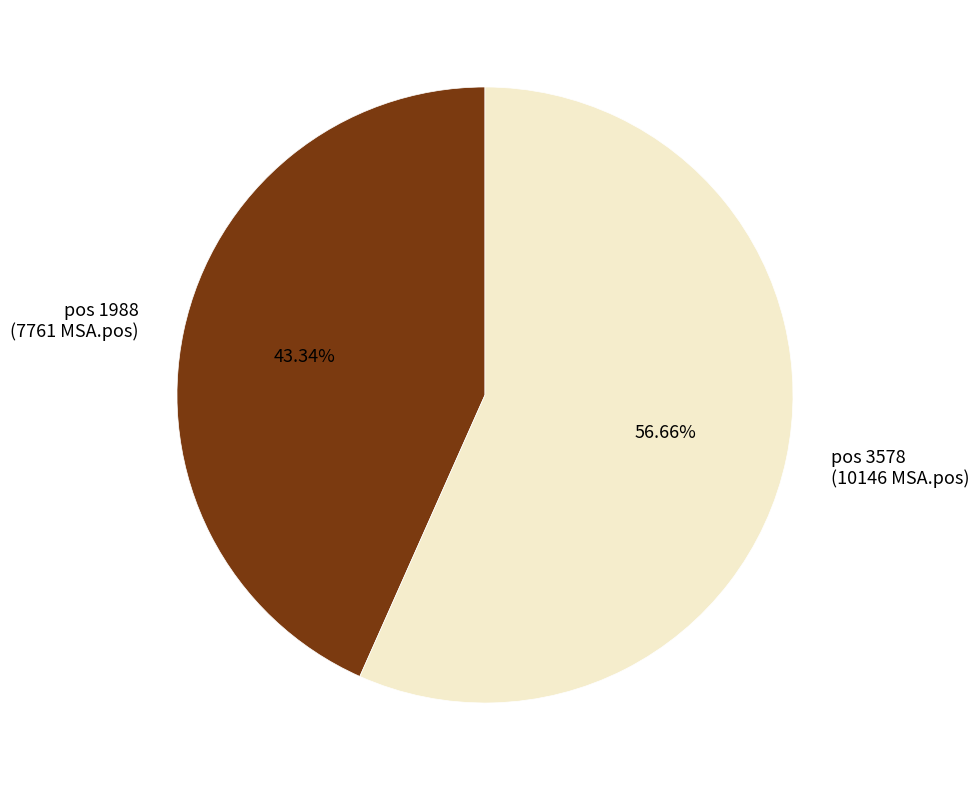

How many slices are in this pie chart?

2